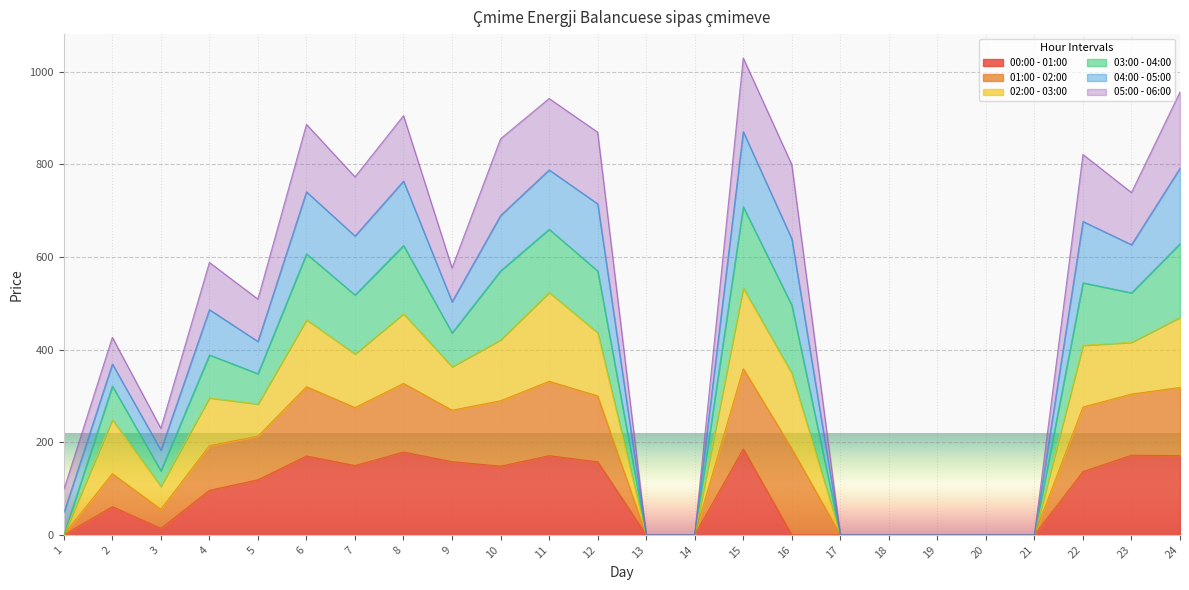

How many values in 00:00 - 01:00 are above zero?

15